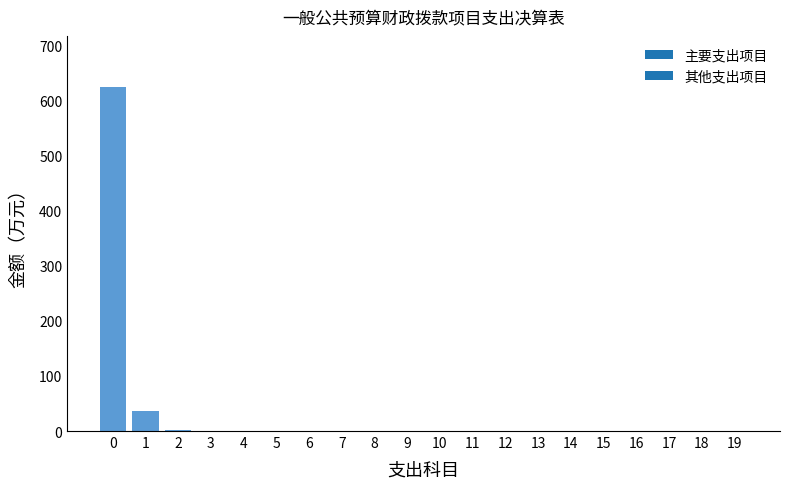

Are the bars horizontal?

No